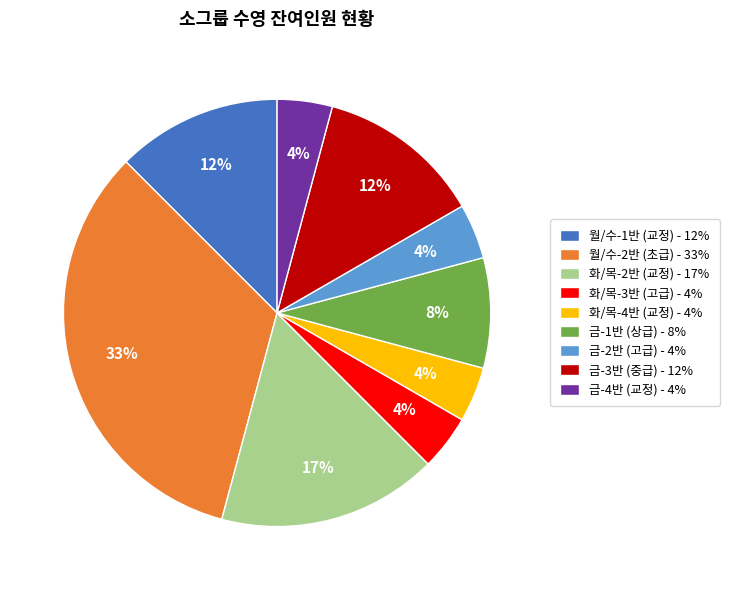

Is the sum of 금-1반 (상급) and 금-3반 (중급) greater than half?

No